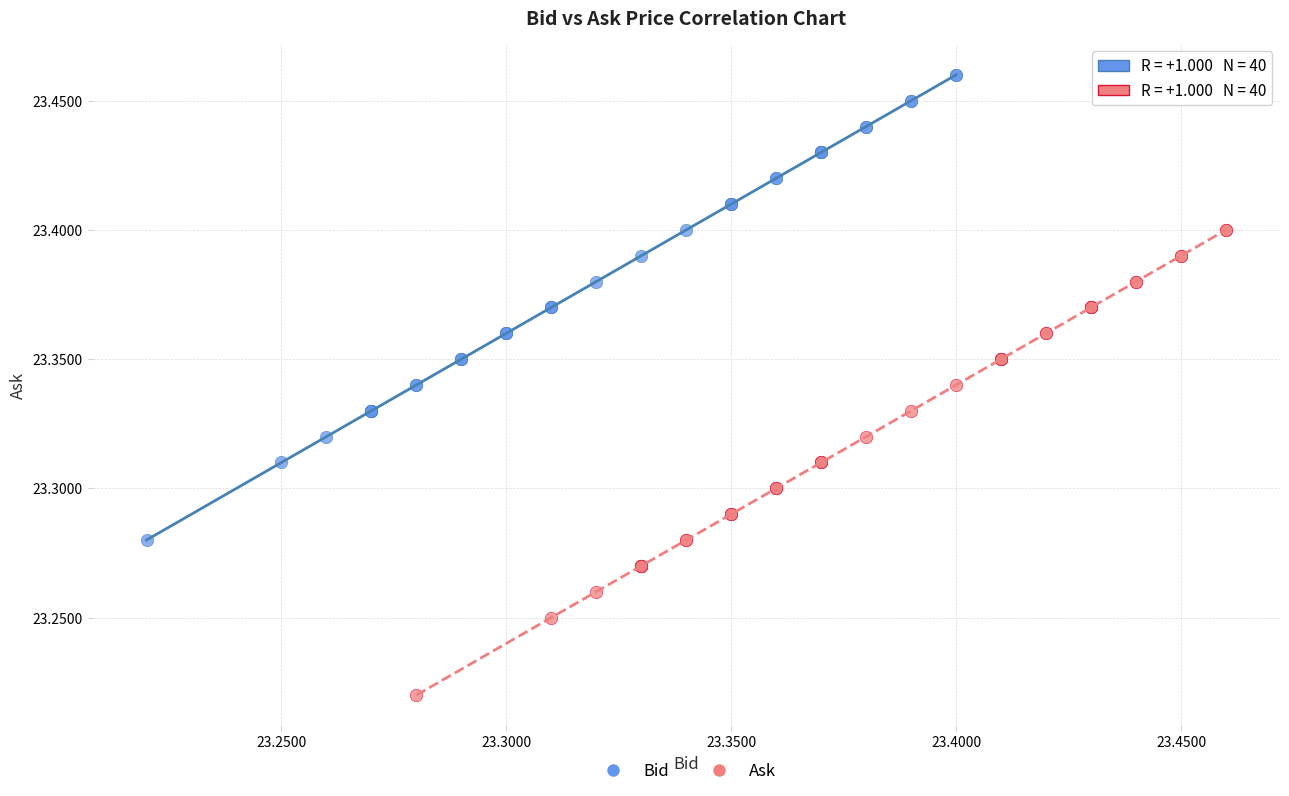

Which series reaches the maximum Y coordinate?

Bid